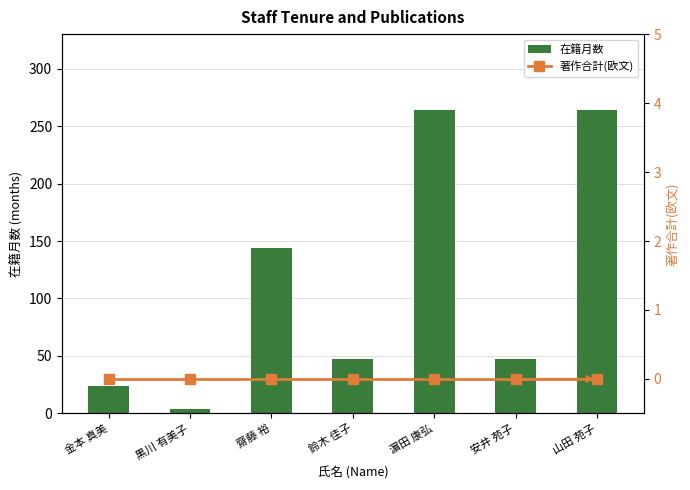

The 在籍月数 series shows 144 at 齋藤 裕. True or false?

True